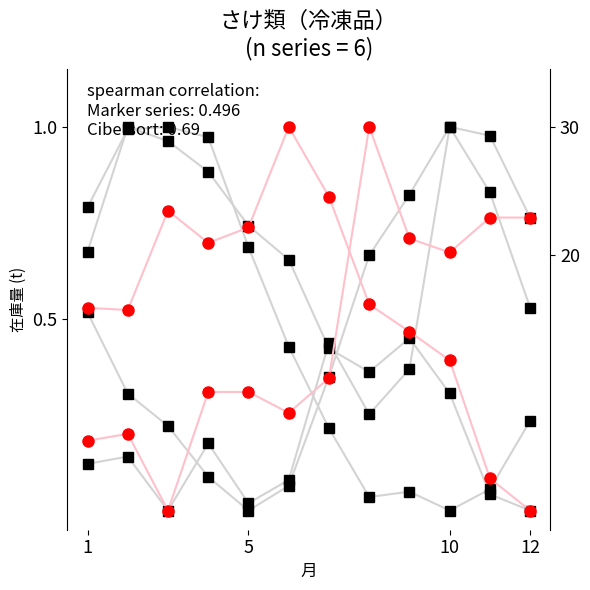

How many intersections are there between 札幌市 and 神戸市?

1